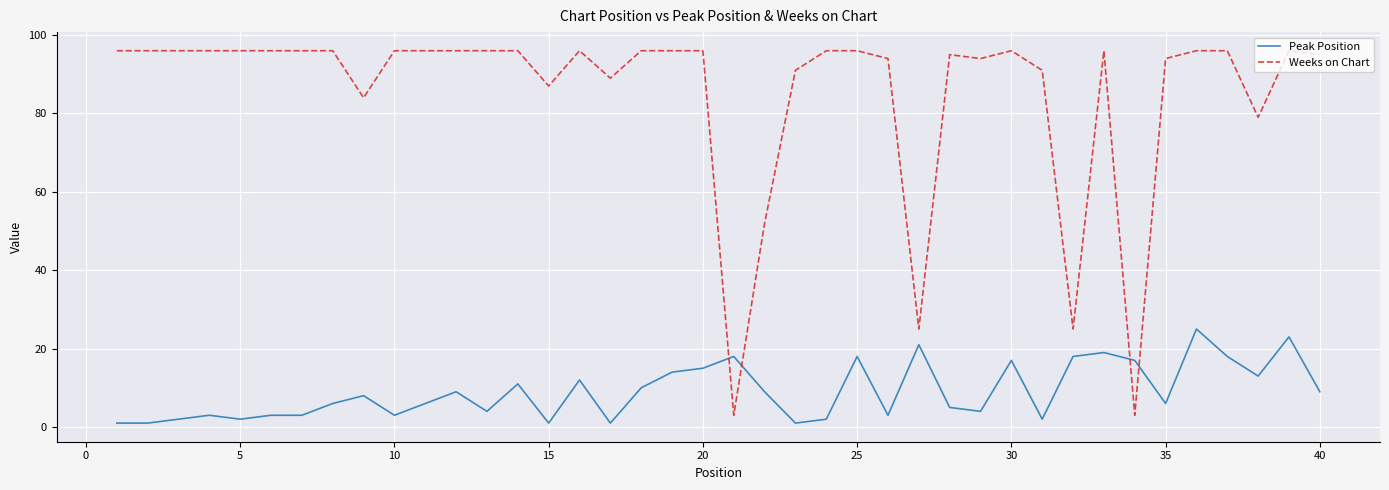

List the series in order of their overall mean, lowest first.

Peak Position, Weeks on Chart